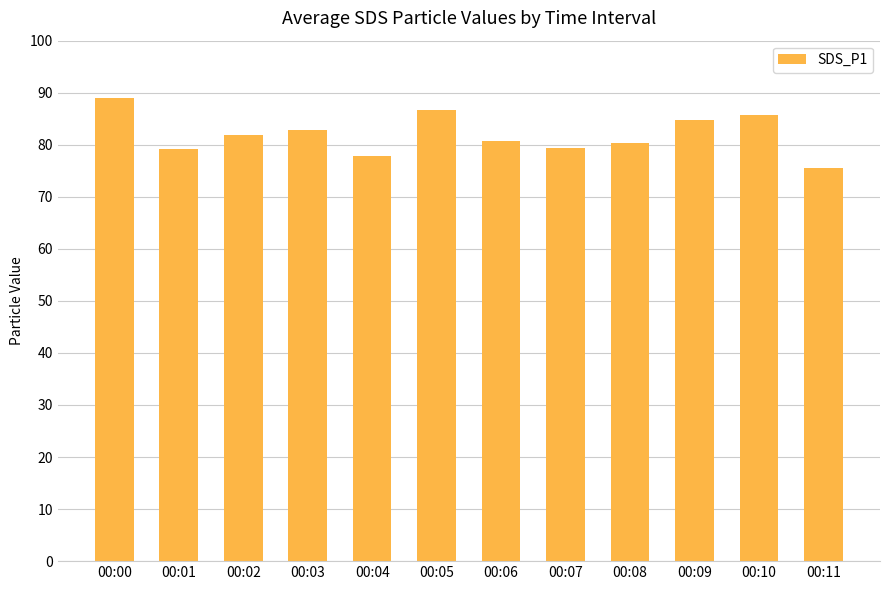

How many series are shown in this chart?

1